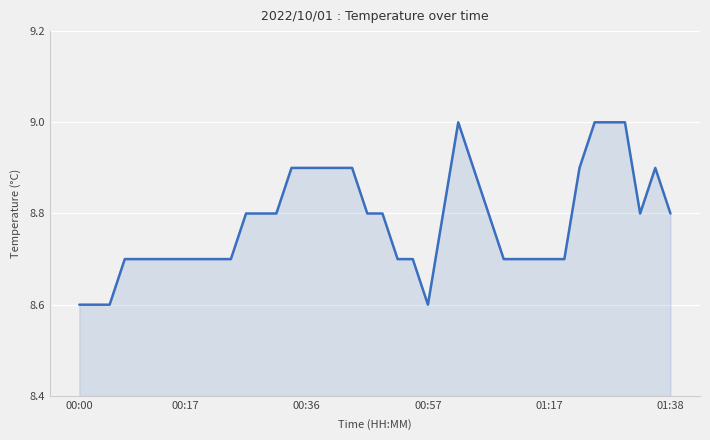

What is the maximum value shown in the chart?

9.0